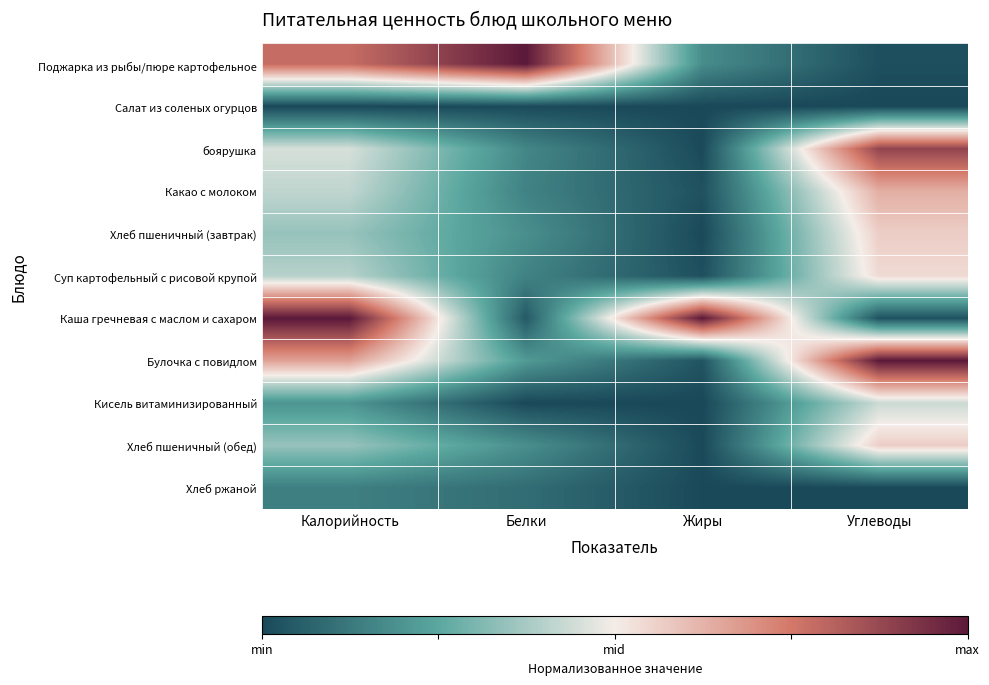

Reading left to right, transcribe all the data shown in this chart.

Поджарка из рыбы/пюре картофельное: Калорийность=0.6	Белки=1.0	Жиры=-0.6	Углеводы=-1.0
Салат из соленых огурцов: Калорийность=-1.0	Белки=-1.0	Жиры=-1.0	Углеводы=-1.0
боярушка: Калорийность=-0.1	Белки=-0.7	Жиры=-1.0	Углеводы=0.8
Какао с молоком: Калорийность=-0.2	Белки=-0.7	Жиры=-1.0	Углеводы=0.3
Хлеб пшеничный (завтрак): Калорийность=-0.3	Белки=-0.6	Жиры=-1.0	Углеводы=0.1
Суп картофельный с рисовой крупой: Калорийность=-0.2	Белки=-0.7	Жиры=-1.0	Углеводы=0.1
Каша гречневая с маслом и сахаром: Калорийность=1.0	Белки=-0.9	Жиры=1.0	Углеводы=-1.0
Булочка с повидлом: Калорийность=0.3	Белки=-0.6	Жиры=-0.9	Углеводы=1.0
Кисель витаминизированный: Калорийность=-0.6	Белки=-1.0	Жиры=-1.0	Углеводы=-0.1
Хлеб пшеничный (обед): Калорийность=-0.3	Белки=-0.6	Жиры=-1.0	Углеводы=0.1
Хлеб ржаной: Калорийность=-0.7	Белки=-0.8	Жиры=-1.0	Углеводы=-1.0